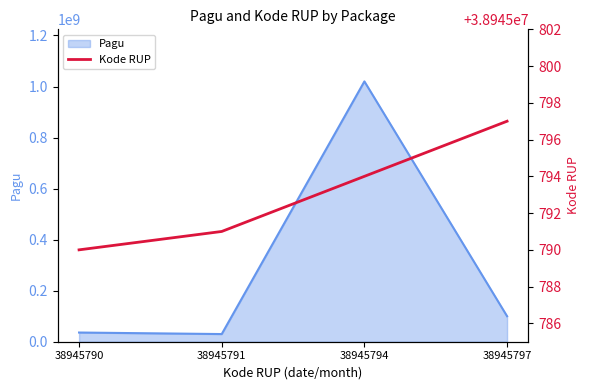

List the series in order of their peak value, lowest first.

Kode RUP, Pagu